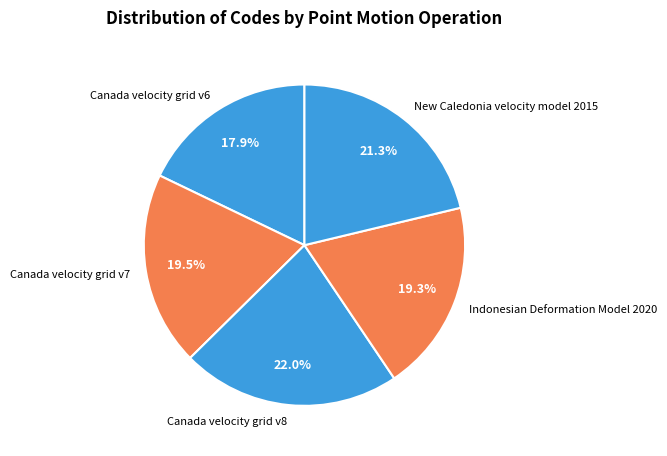

Is it true that New Caledonia velocity model 2015 is 21% of the pie?

True